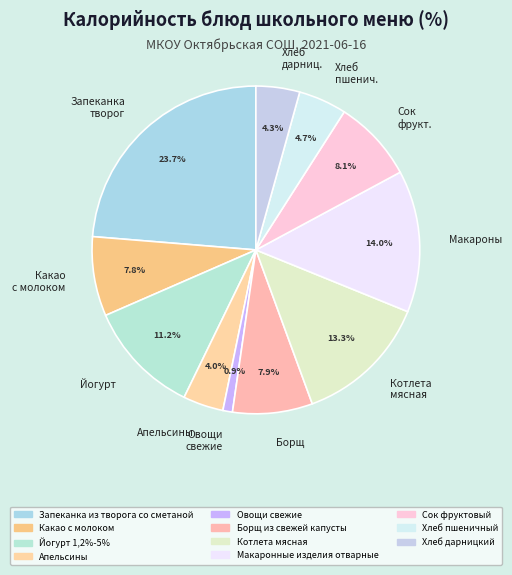

Does Апельсины represent more than half of the total?

No